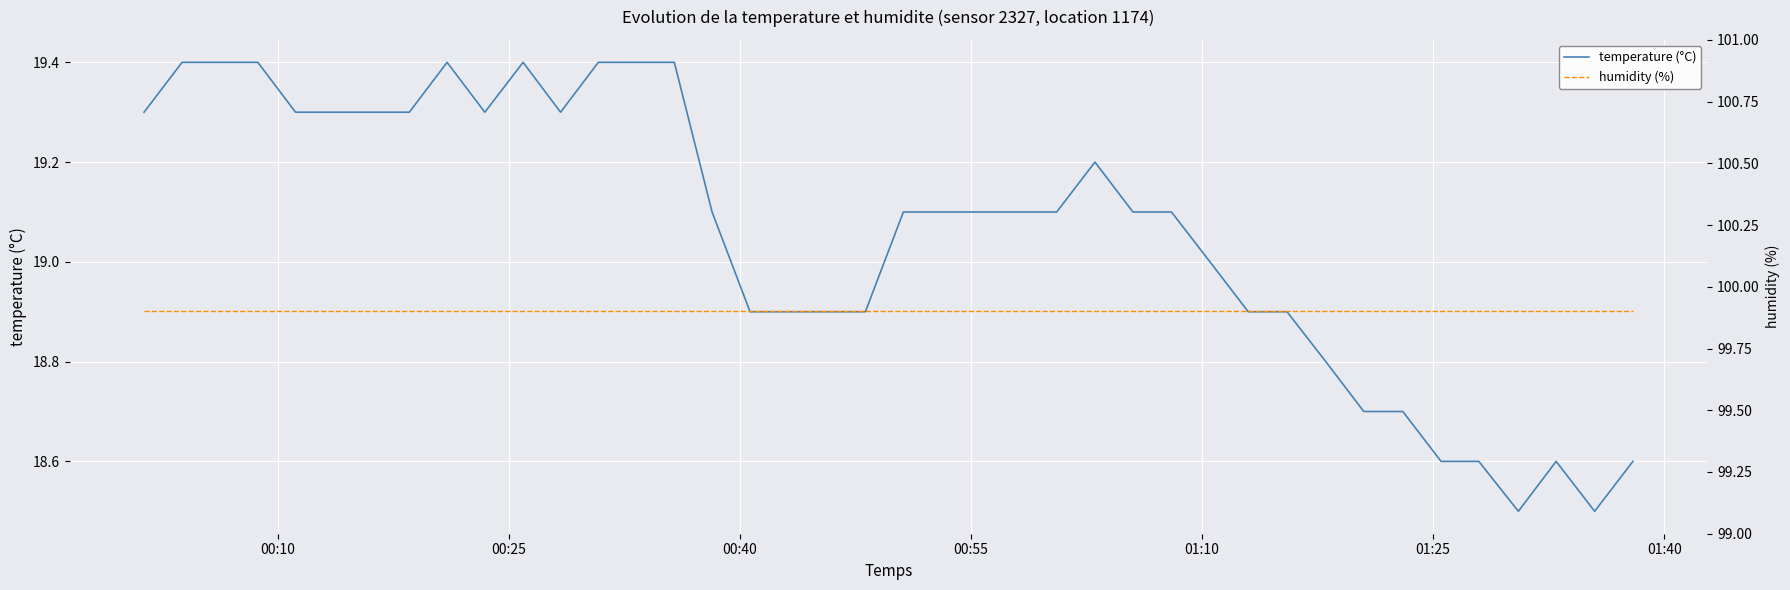

At which label does humidity (%) reach its peak?

00:10